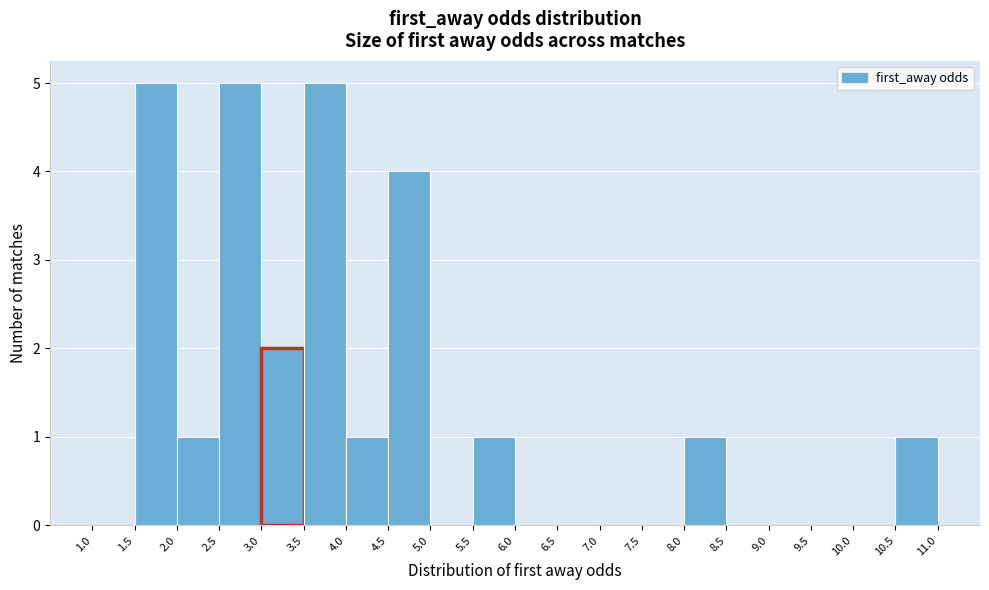

Reading left to right, list every bar in this chart as the range it spans on the x-axis followed by its height. The values are not printed on the chart, so give them approximately, as read against the axis.

1.0 to 1.5: 0
1.5 to 2.0: 5
2.0 to 2.5: 1
2.5 to 3.0: 5
3.0 to 3.5: 2
3.5 to 4.0: 5
4.0 to 4.5: 1
4.5 to 5.0: 4
5.0 to 5.5: 0
5.5 to 6.0: 1
6.0 to 6.5: 0
6.5 to 7.0: 0
7.0 to 7.5: 0
7.5 to 8.0: 0
8.0 to 8.5: 1
8.5 to 9.0: 0
9.0 to 9.5: 0
9.5 to 10.0: 0
10.0 to 10.5: 0
10.5 to 11.0: 1